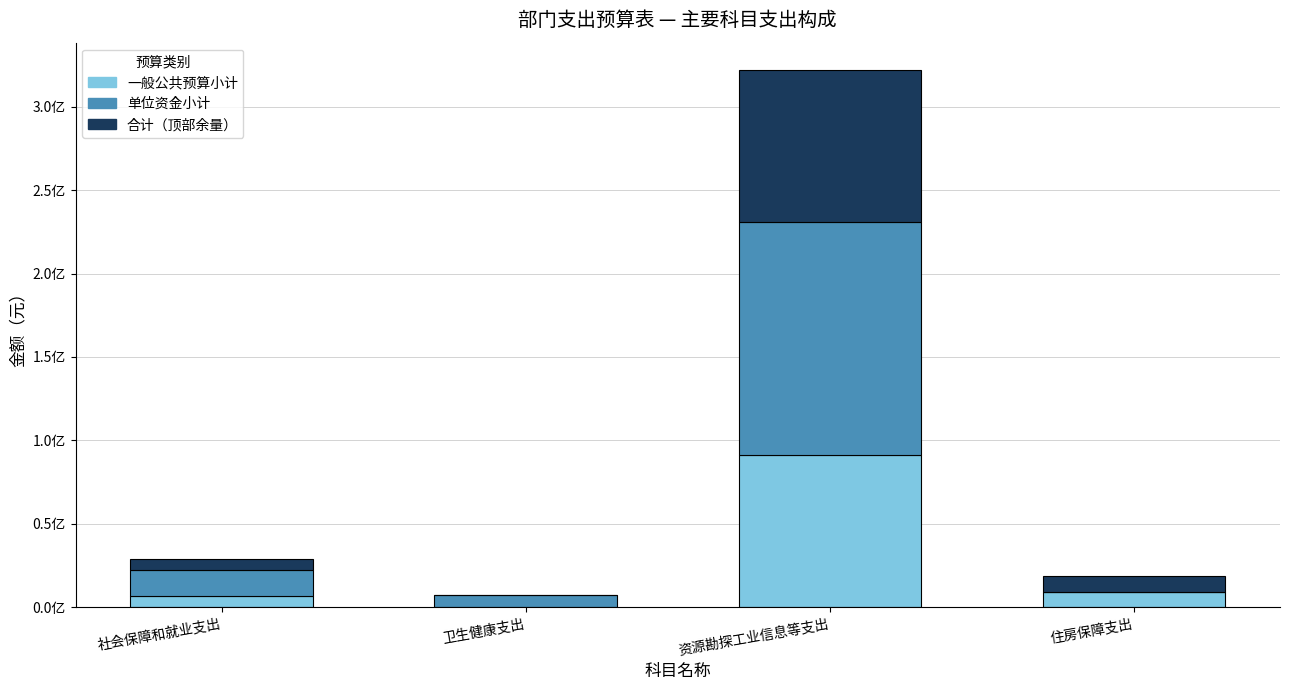

Are the bars horizontal?

No